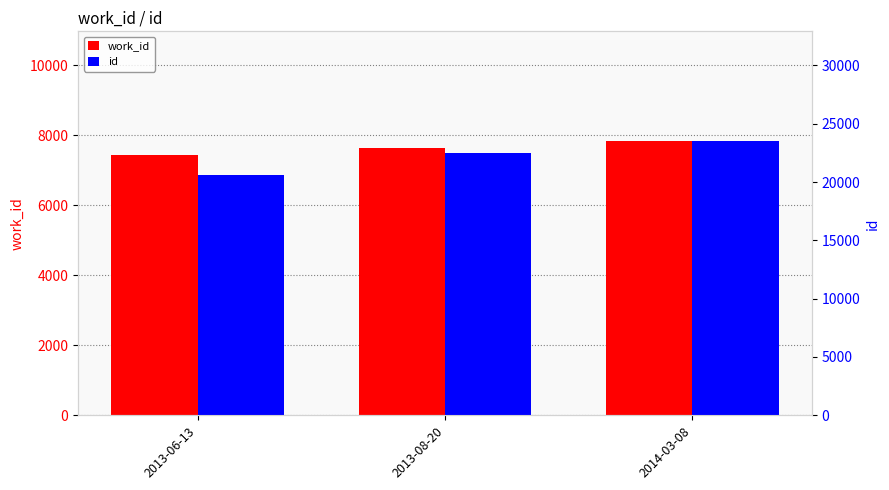

What is the greatest value displayed?

23516